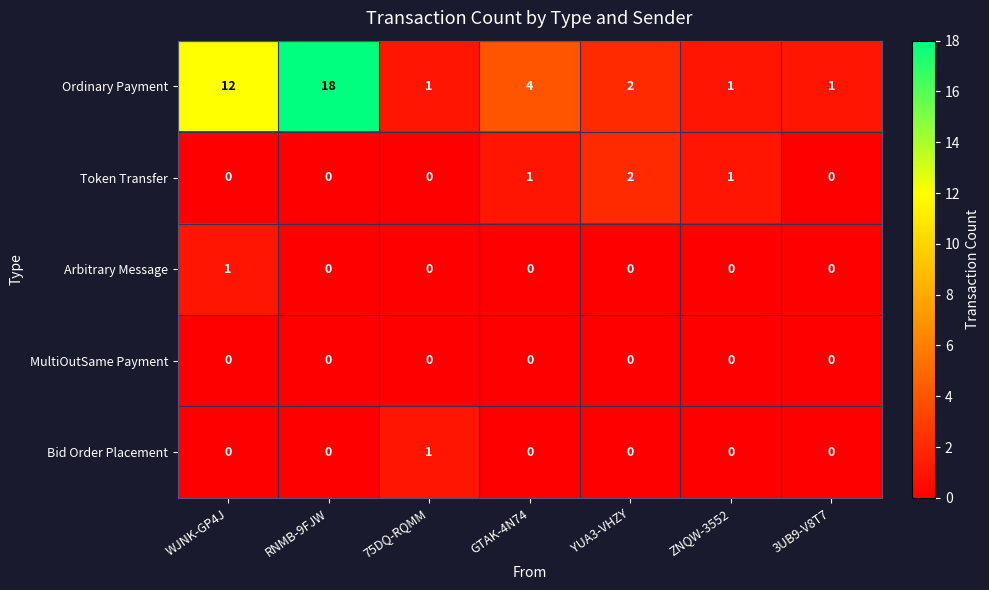

Which series has the largest total across all categories?

Ordinary Payment